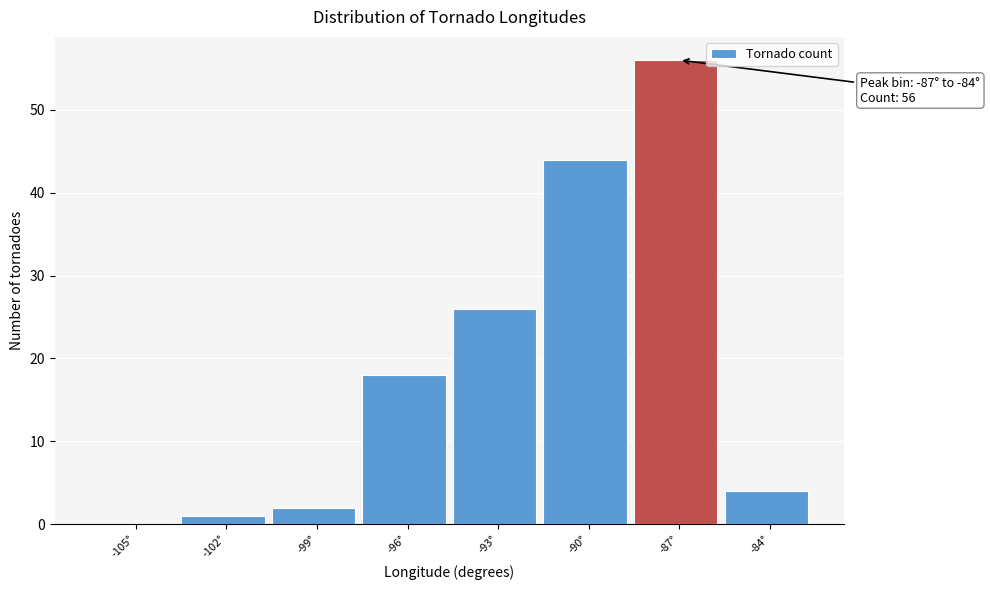

Reading left to right, transcribe all the data shown in this chart.

-105°=0	-102°=1	-99°=2	-96°=18	-93°=26	-90°=44	-87°=56	-84°=4